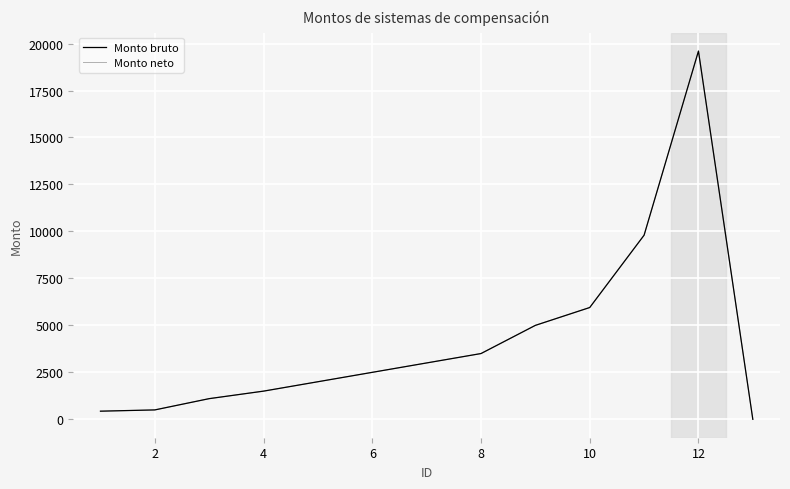

At which label does Monto neto first exceed 2500?

12